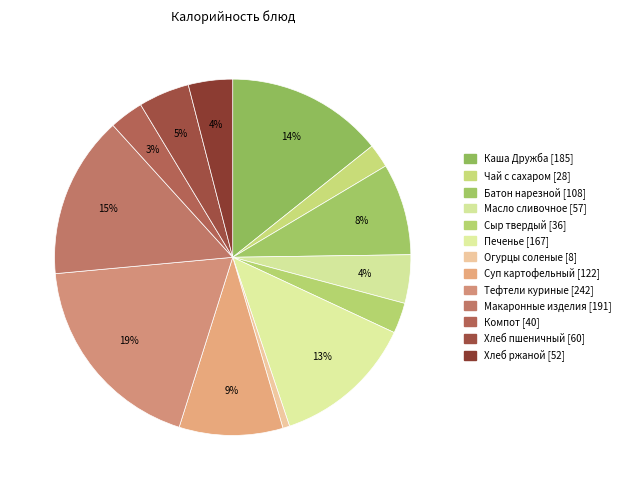

To the nearest percent, what percentage of the pie is Батон нарезной?

8%